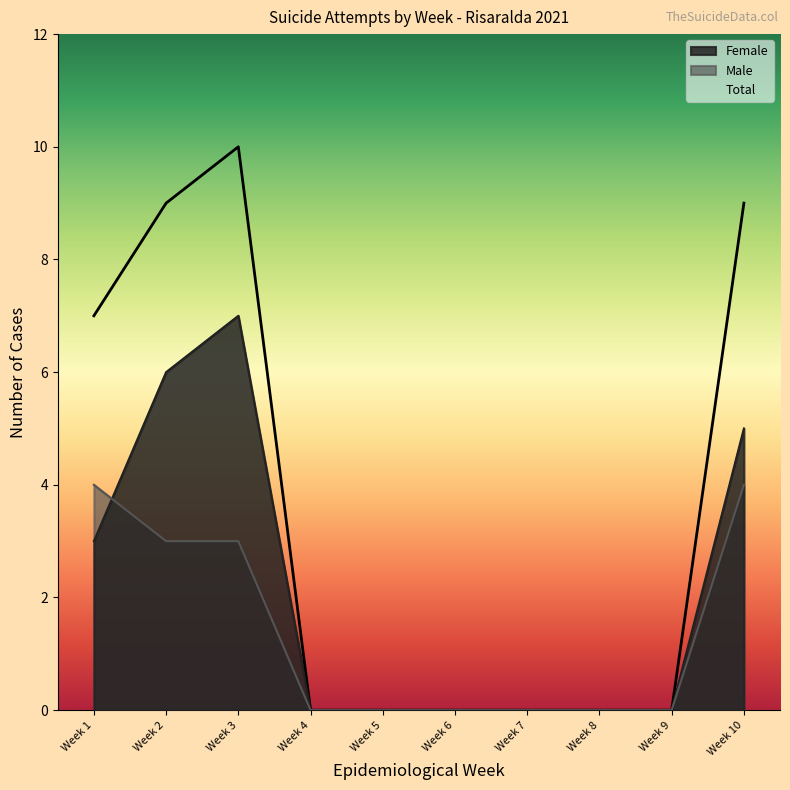

What is the total value across all series at 3?

10